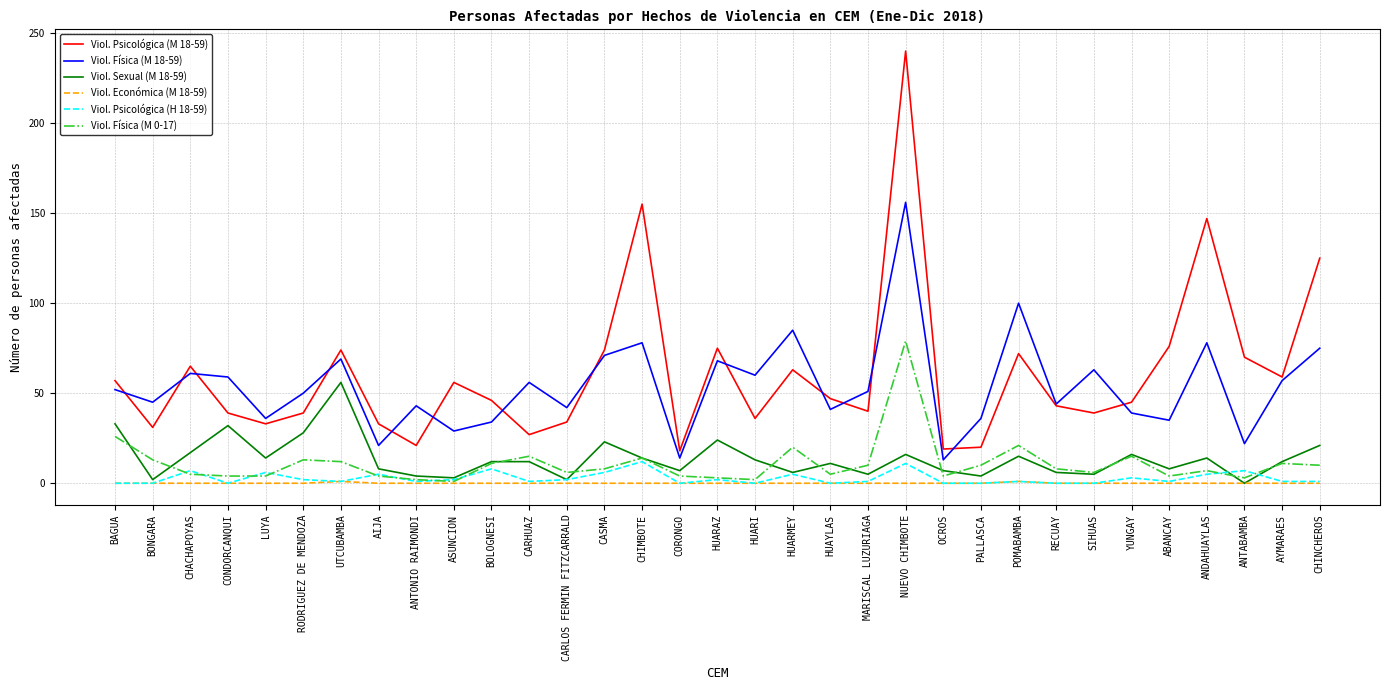

At which label does Viol. Psicológica (M 18-59) reach its peak?

NUEVO CHIMBOTE